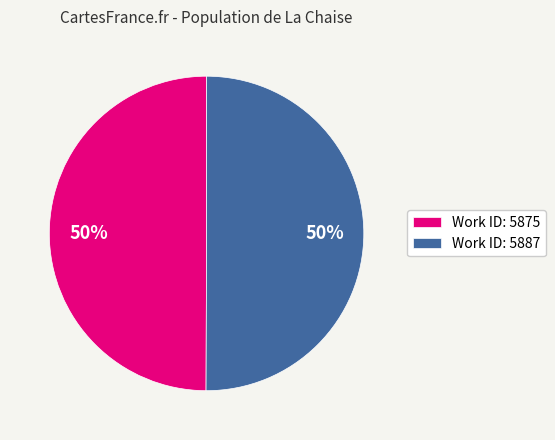

Approximately how many times larger is the value at Work ID: 5887 compared to Work ID: 5875?

1.0